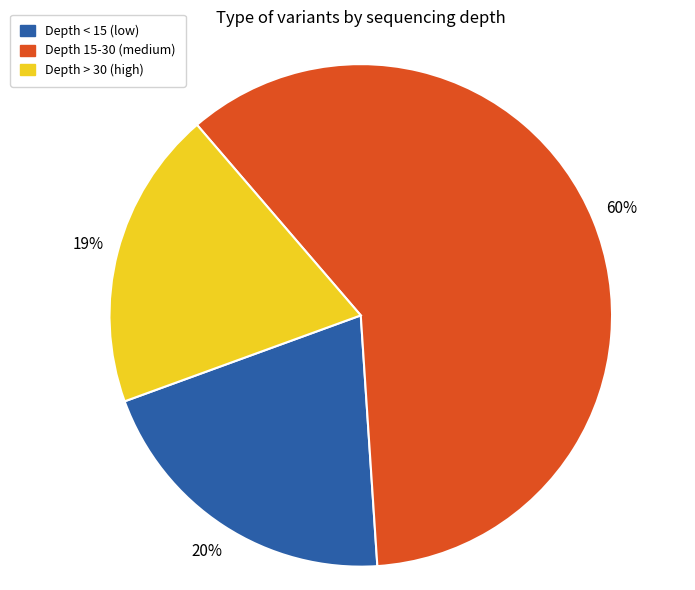

Rank the categories by value from lowest to highest.

Depth > 30 (high), Depth < 15 (low), Depth 15-30 (medium)